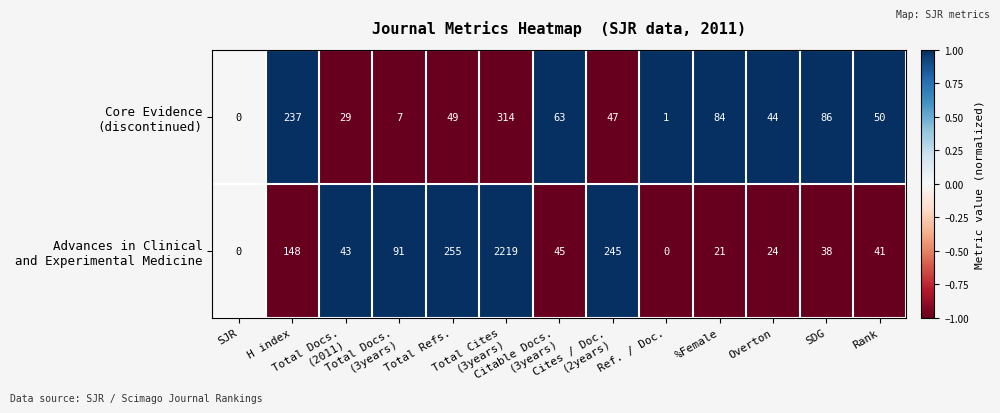

What is the maximum value shown in the chart?

2219